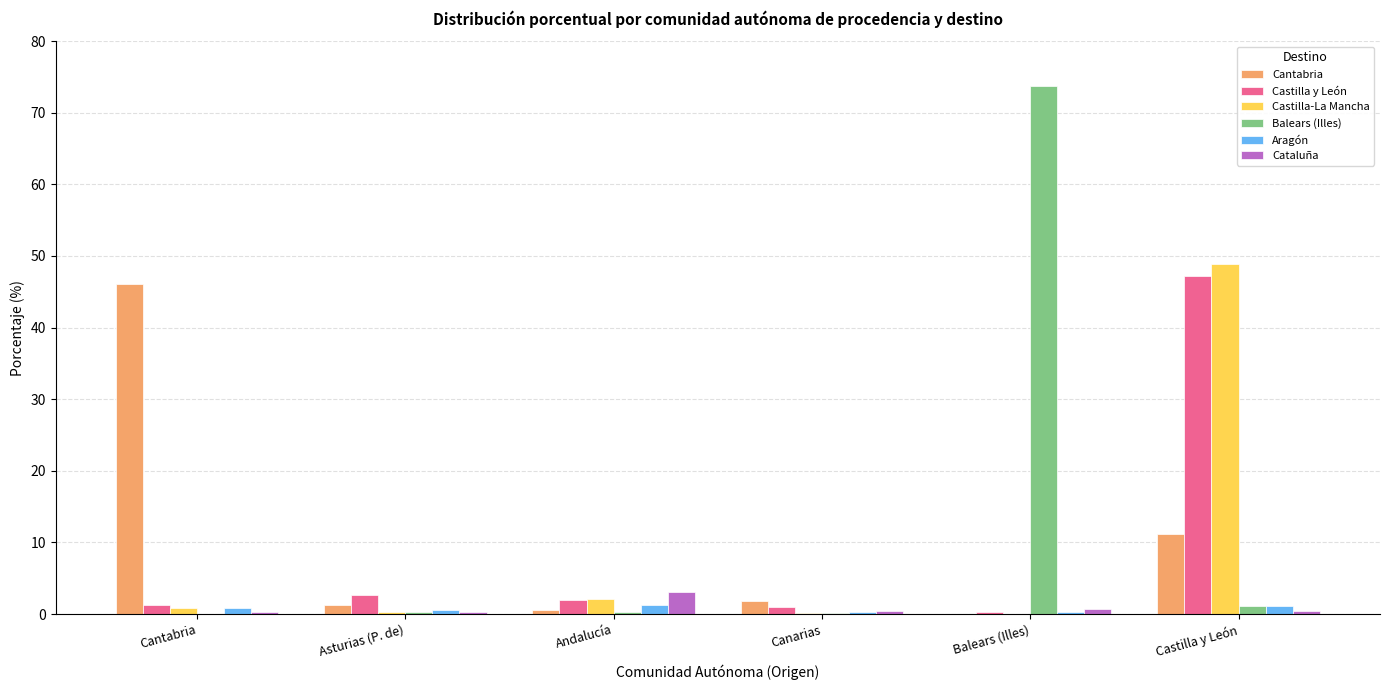

At which category is the sum across all series the highest?

Castilla y León